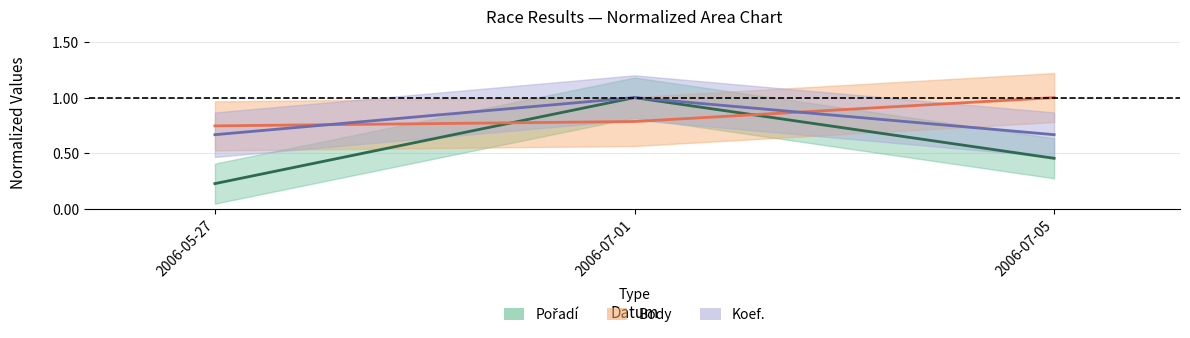

At which category is the sum across all series the highest?

2006-07-01